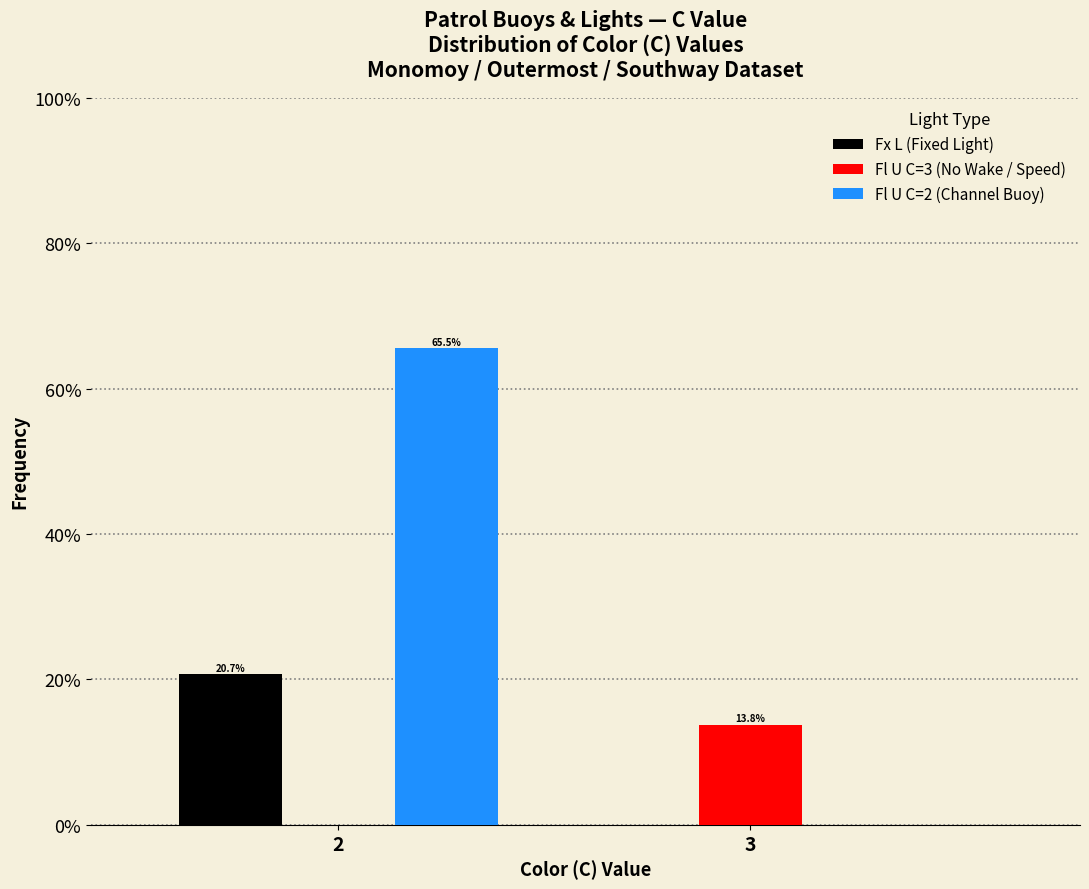

What are all the series names shown in the legend?

Fx L (Fixed Light), Fl U C=3 (No Wake / Speed), Fl U C=2 (Channel Buoy)